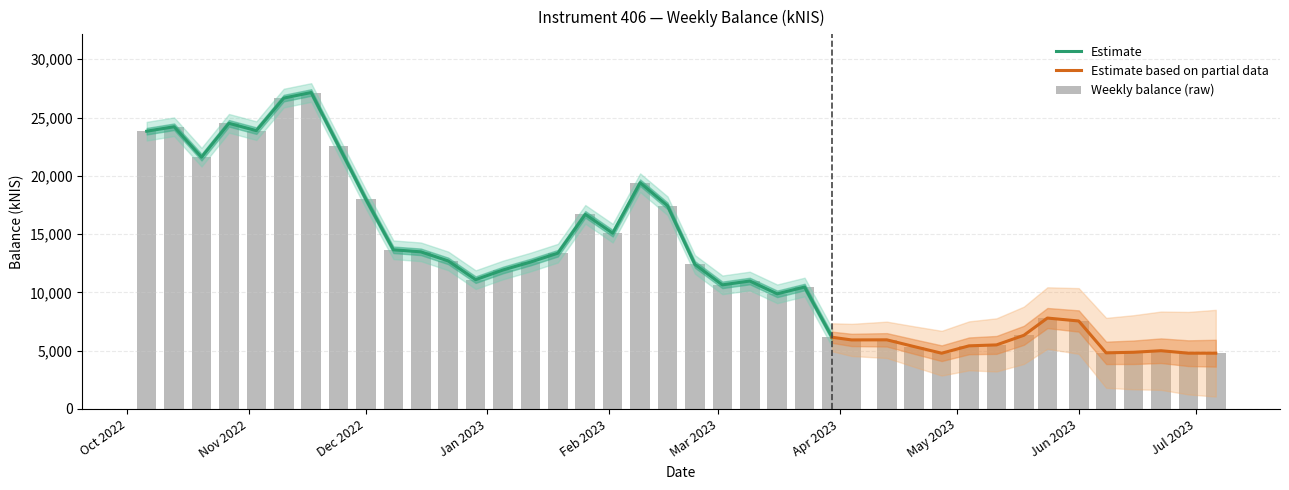

List the labels in order of value, smallest first.

2023-04-27, 2023-07-06, 2023-06-29, 2023-06-08, 2023-06-15, 2023-06-22, 2023-04-20, 2023-05-04, 2023-05-11, 2023-04-04, 2023-04-13, 2023-03-30, 2023-05-18, 2023-06-01, 2023-05-24, 2023-03-16, 2023-03-23, 2023-03-02, 2023-03-09, 2022-12-29, 2023-01-05, 2023-02-23, 2023-01-12, 2022-12-22, 2023-01-19, 2022-12-15, 2022-12-08, 2023-02-02, 2023-01-26, 2023-02-16, 2022-12-01, 2023-02-09, 2022-10-20, 2022-11-24, 2022-10-06, 2022-11-03, 2022-10-13, 2022-10-27, 2022-11-10, 2022-11-17